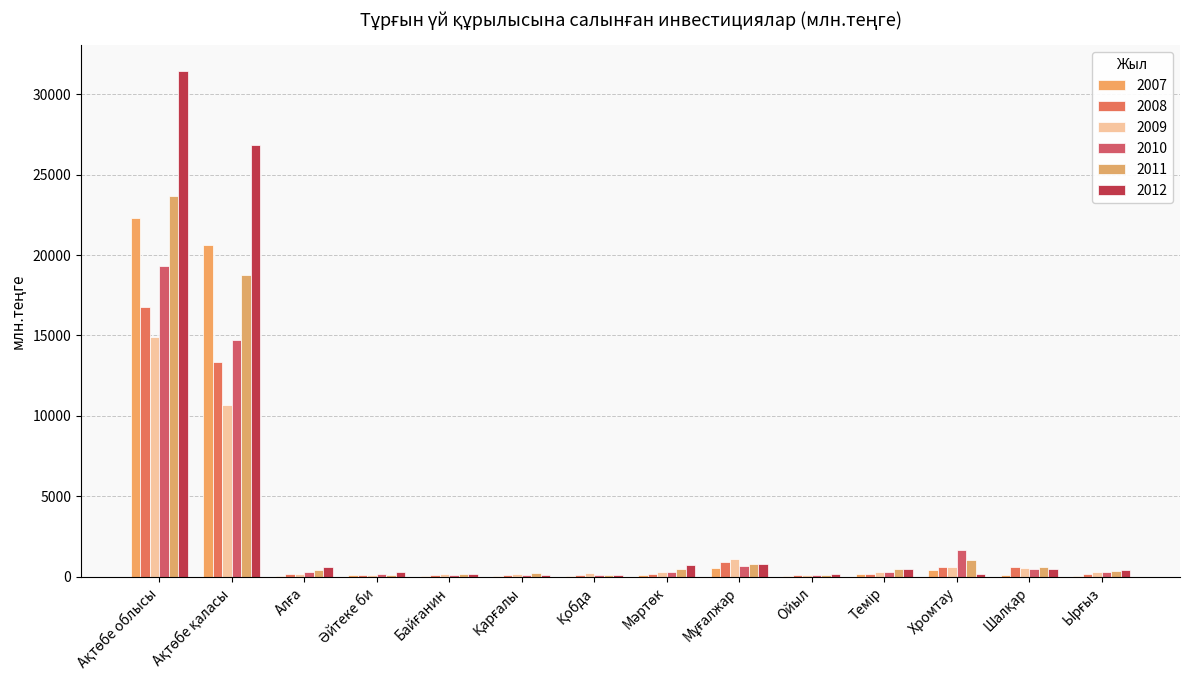

Reading right to left, list all the values displayed in this chart.

2007: Ырғыз=47	Шалқар=117	Хромтау=393	Темір=158	Ойыл=41	Мұғалжар=562	Мәртөк=108	Қобда=52	Қарғалы=46	Байғанин=28	Әйтеке би=93	Алға=65	Ақтөбе қаласы=20601	Ақтөбе облысы=22311
2008: Ырғыз=193	Шалқар=579	Хромтау=610	Темір=201	Ойыл=92	Мұғалжар=922	Мәртөк=188	Қобда=89	Қарғалы=115	Байғанин=99	Әйтеке би=100	Алға=194	Ақтөбе қаласы=13356	Ақтөбе облысы=16738
2009: Ырғыз=304	Шалқар=550	Хромтау=606	Темір=290	Ойыл=91	Мұғалжар=1120	Мәртөк=294	Қобда=253	Қарғалы=188	Байғанин=191	Әйтеке би=131	Алға=196	Ақтөбе қаласы=10674	Ақтөбе облысы=14888
2010: Ырғыз=315	Шалқар=456	Хромтау=1679	Темір=317	Ойыл=89	Мұғалжар=654	Мәртөк=278	Қобда=107	Қарғалы=137	Байғанин=139	Әйтеке би=153	Алға=267	Ақтөбе қаласы=14716	Ақтөбе облысы=19307
2011: Ырғыз=361	Шалқар=635	Хромтау=1051	Темір=458	Ойыл=139	Мұғалжар=806	Мәртөк=496	Қобда=92	Қарғалы=205	Байғанин=174	Әйтеке би=133	Алға=401	Ақтөбе қаласы=18743	Ақтөбе облысы=23694
2012: Ырғыз=448	Шалқар=505	Хромтау=196	Темір=491	Ойыл=192	Мұғалжар=780	Мәртөк=728	Қобда=91	Қарғалы=102	Байғанин=169	Әйтеке би=291	Алға=622	Ақтөбе қаласы=26844	Ақтөбе облысы=31459